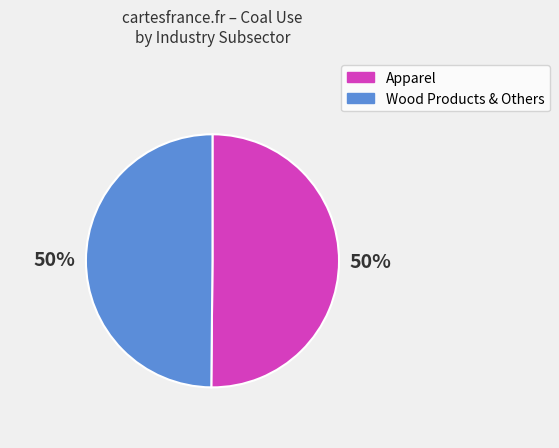

To the nearest percent, what is the average slice percentage?

50%